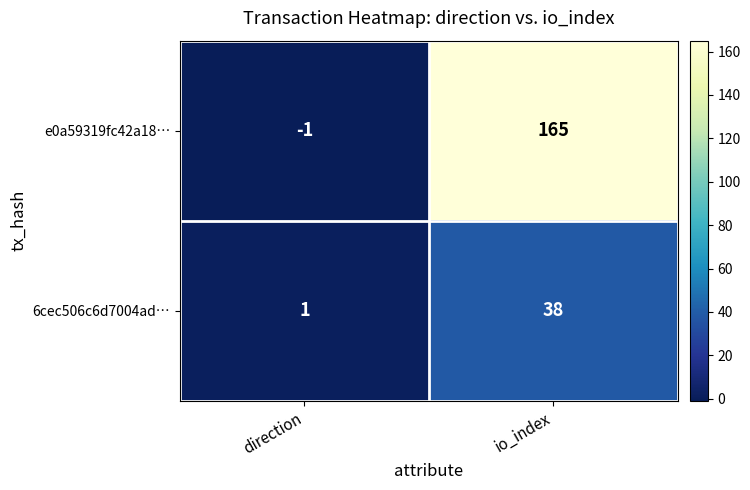

How many values in e0a59319fc42a18… are above zero?

1